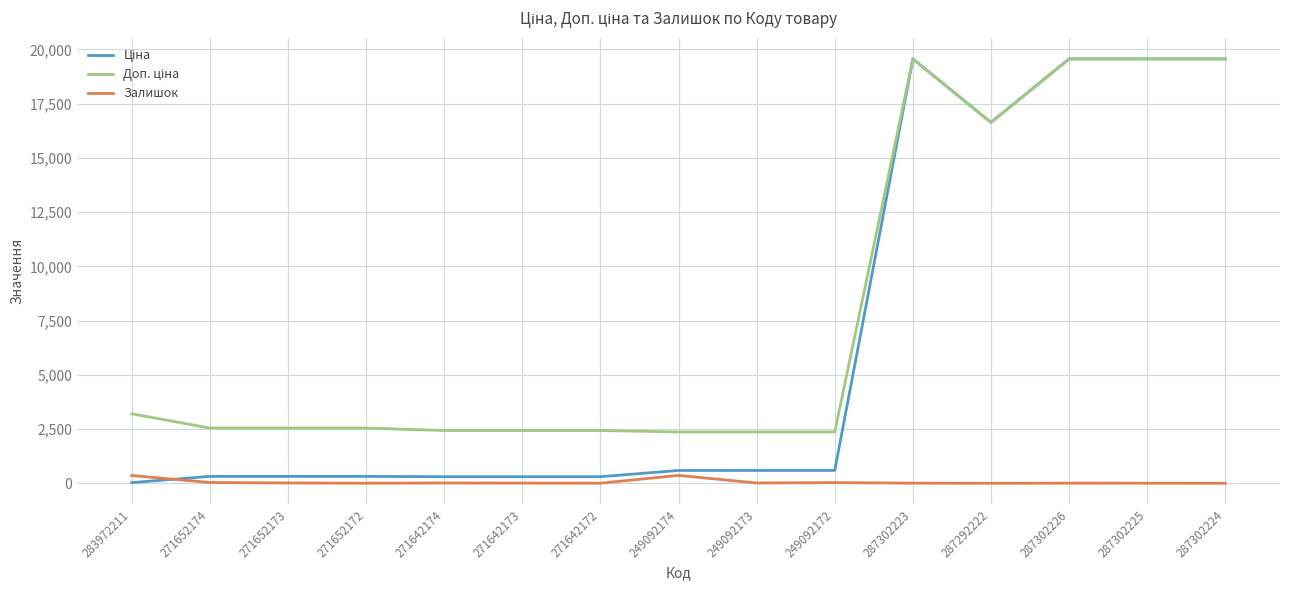

Read the Залишок value at 249092174.

365.0